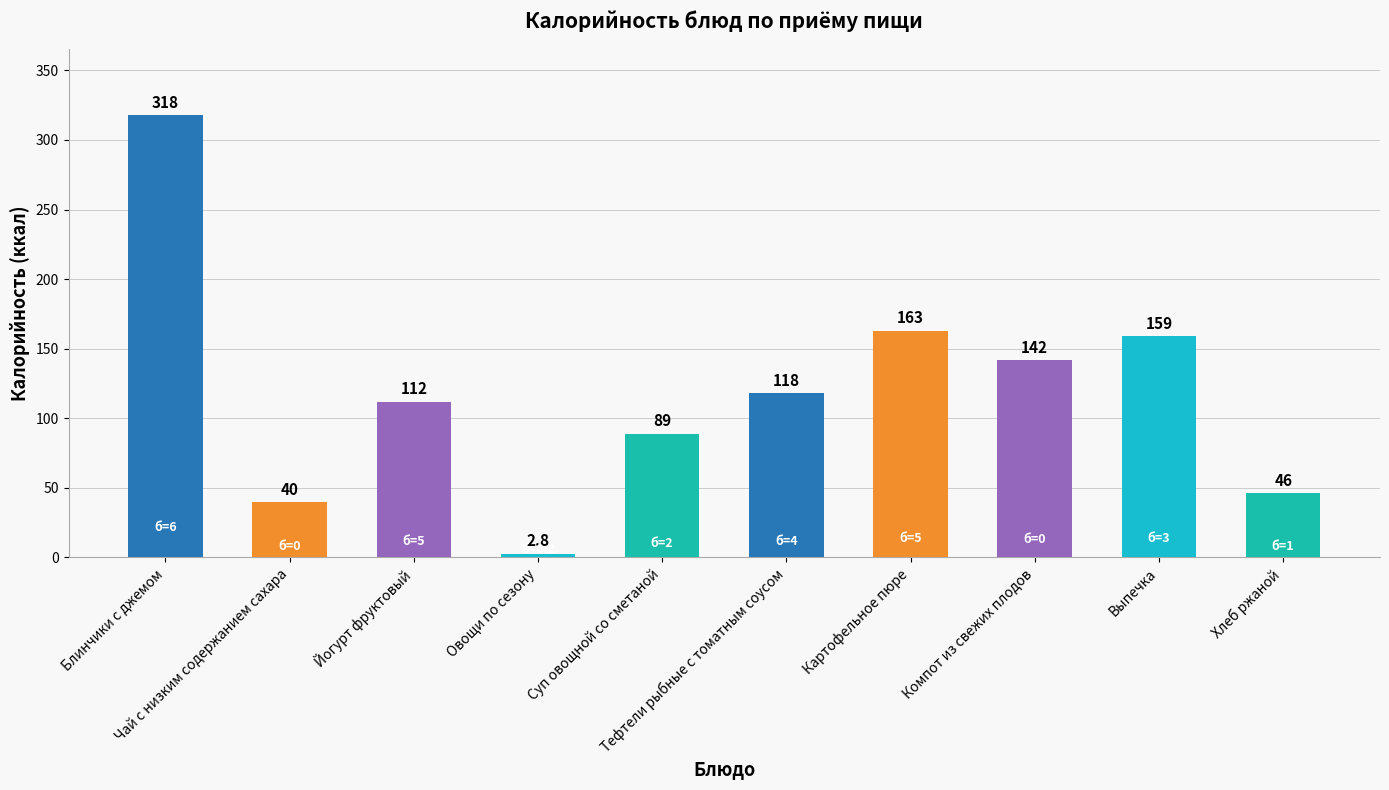

Is it true that the value at Суп овощной со сметаной is 142.4?

False